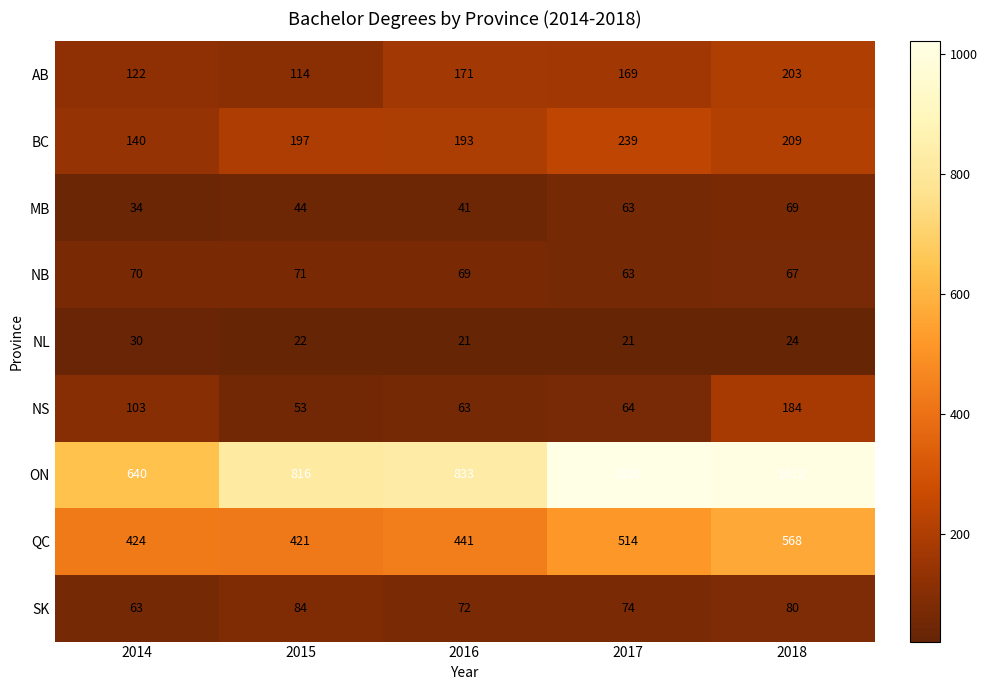

At which category is the sum across all series the highest?

2018